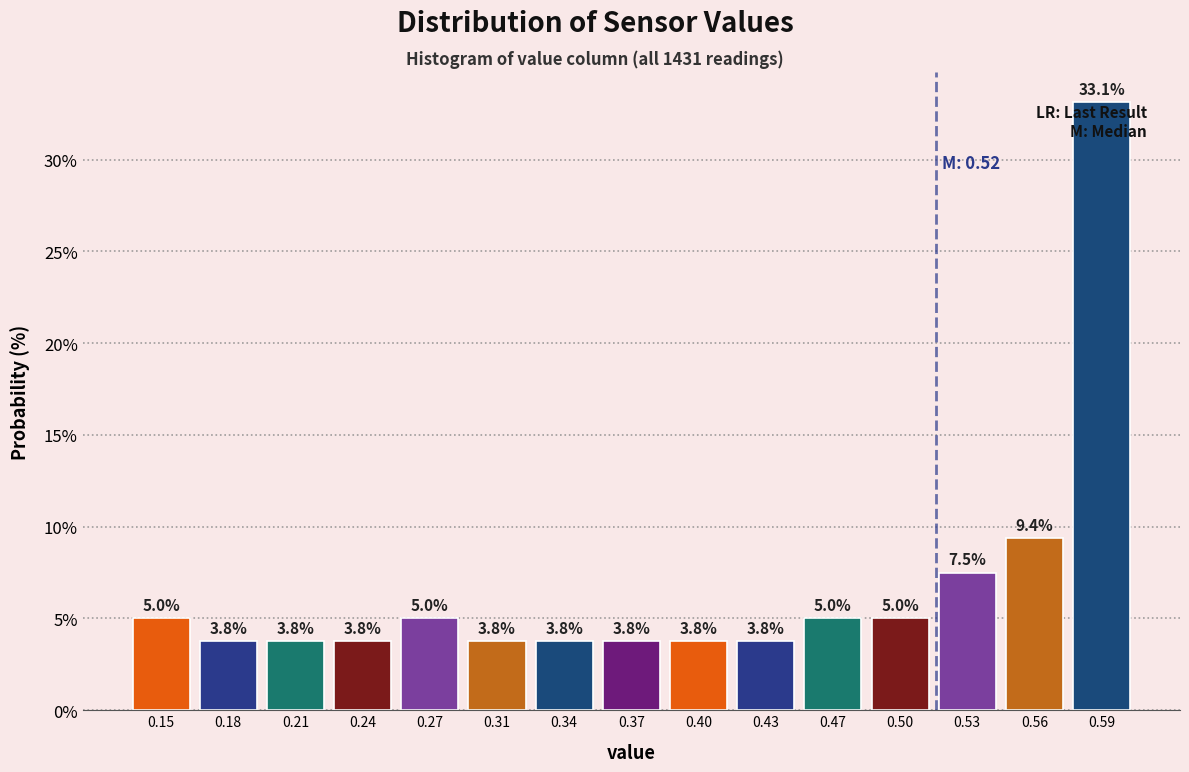

How tall is the bar that spans 0.514 to 0.546 on the x-axis? The bar edges are not printed on the chart, so give them approximately, as read against the axis.

7.5